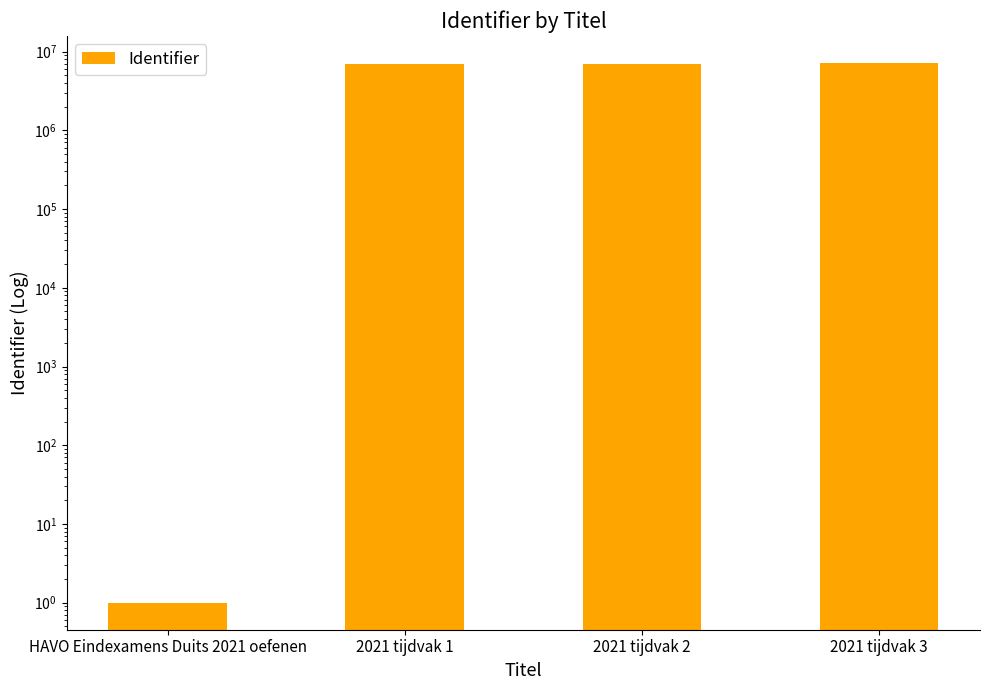

List the labels in order of value, largest first.

2021 tijdvak 3, 2021 tijdvak 2, 2021 tijdvak 1, HAVO Eindexamens Duits 2021 oefenen